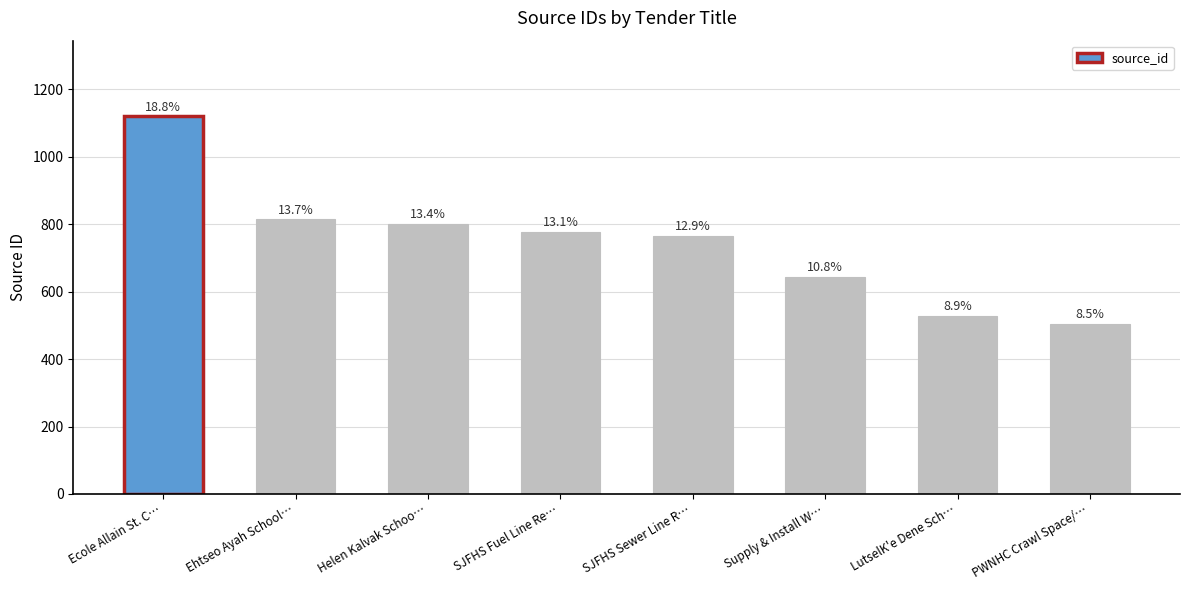

How many bars are there in total?

8